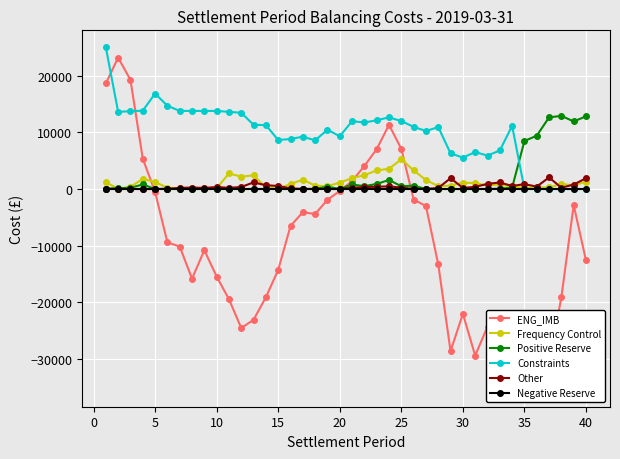

What is the maximum value for Other?

2049.4